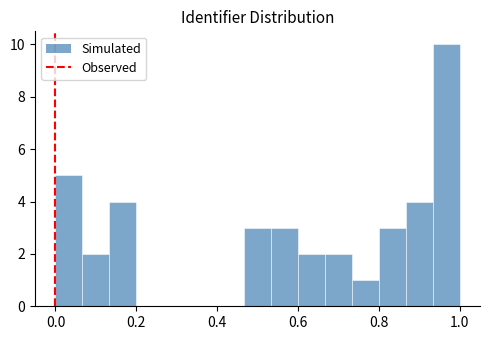

Around what value on the x-axis is the tallest bar? Give the approximate position of its centre, as read against the axis.

0.96